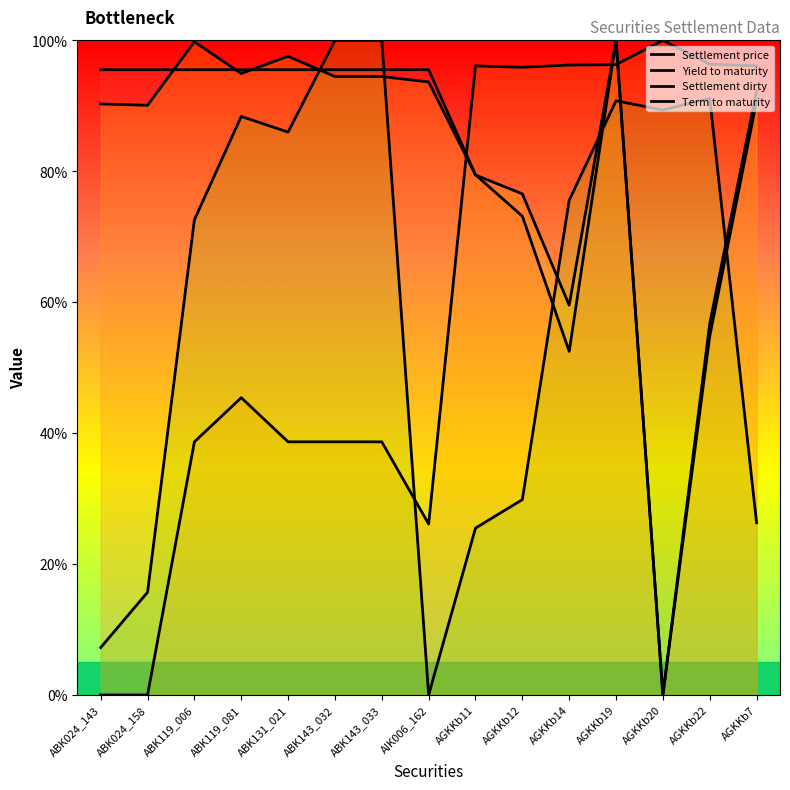

Reading right to left, what are all the values shown in this chart?

Settlement price: 92.3	56.7	0.0	100.0	52.5	73.1	79.5	95.5	95.5	95.5	95.5	95.5	95.5	95.5	95.5
Yield to maturity: 96.1	96.4	100.0	96.3	96.2	95.9	96.1	26.1	38.7	38.7	38.7	45.4	38.7	0.0	0.0
Settlement dirty: 90.7	54.8	0.0	100.0	59.5	76.6	79.4	93.6	94.5	94.5	97.6	94.9	99.8	90.1	90.3
Term to maturity: 26.3	91.1	89.4	90.8	75.6	29.8	25.5	0.0	100.0	100.0	86.0	88.4	72.6	15.7	7.2